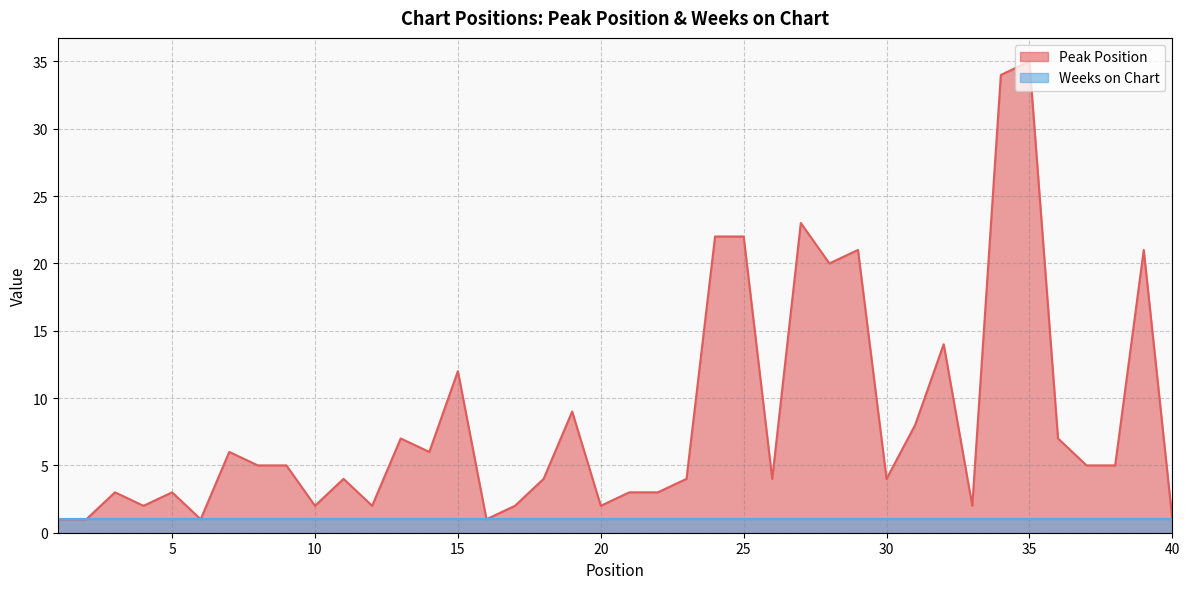

True or false: the data shows 7 at 38.

False